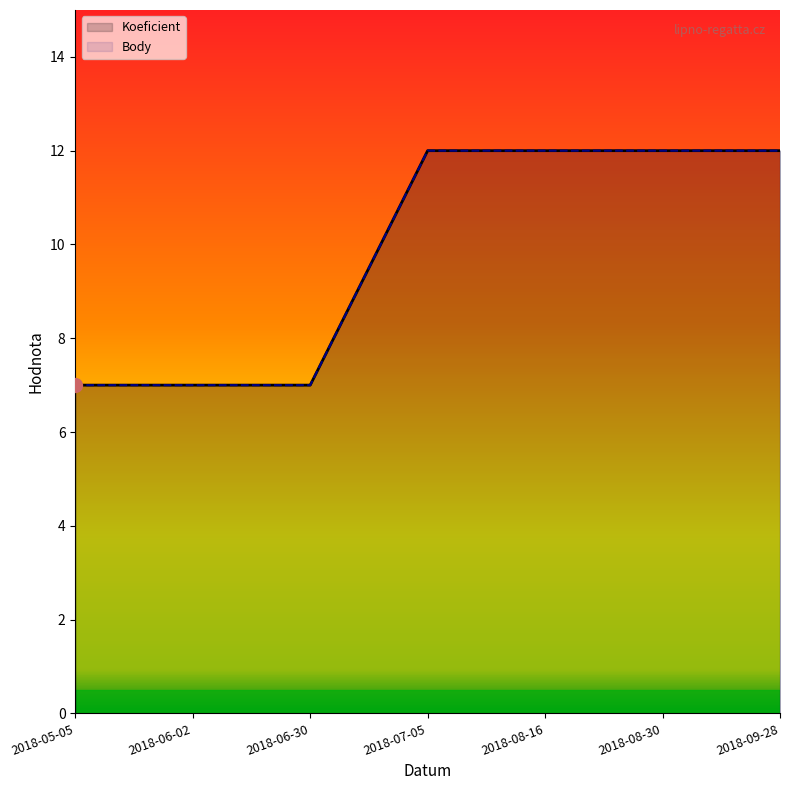

Rank the categories by Body value from lowest to highest.

2018-05-05, 2018-06-02, 2018-06-30, 2018-07-05, 2018-08-16, 2018-08-30, 2018-09-28